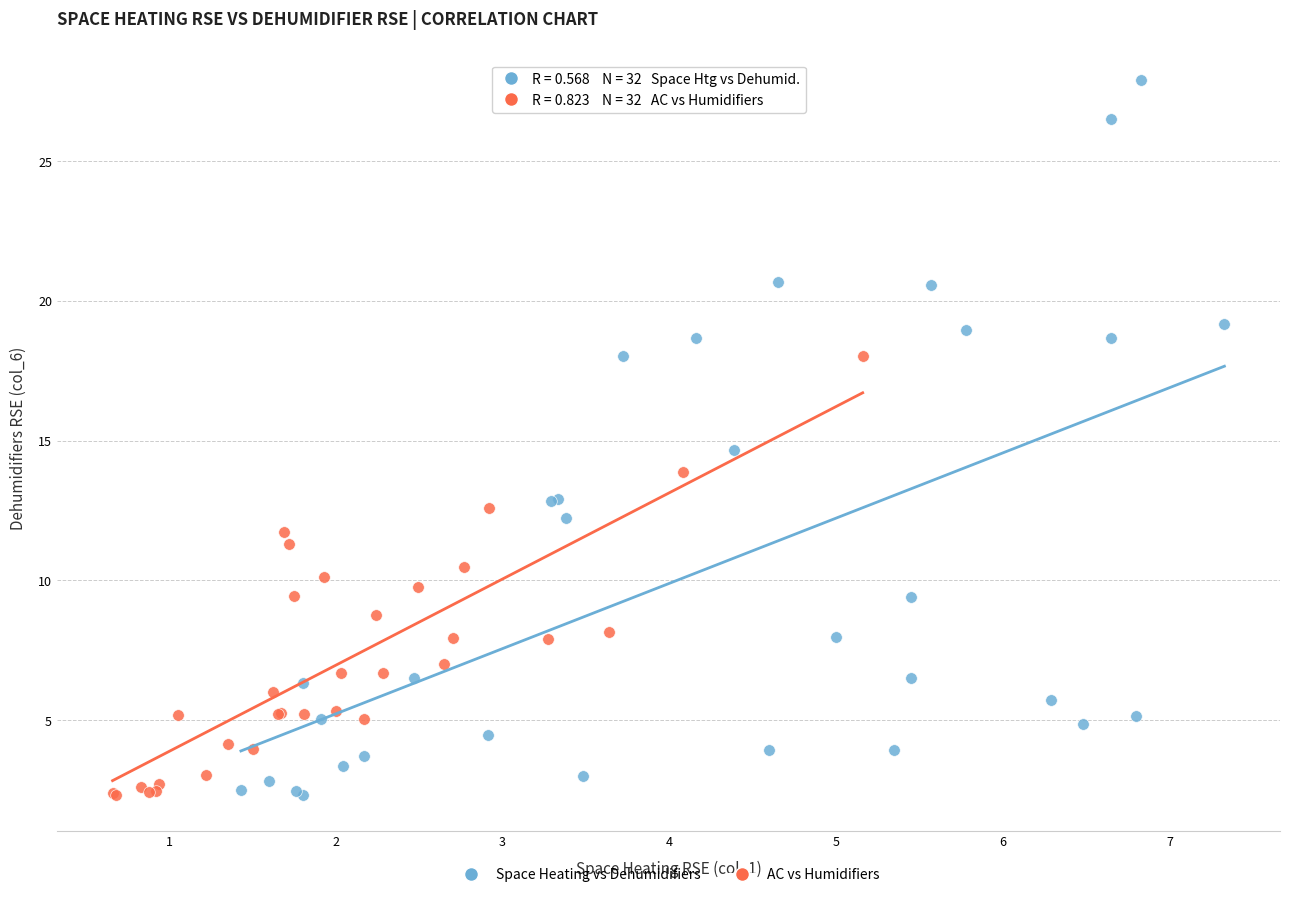

Which series has the widest spread of Y values?

Space Heating vs Dehumidifiers